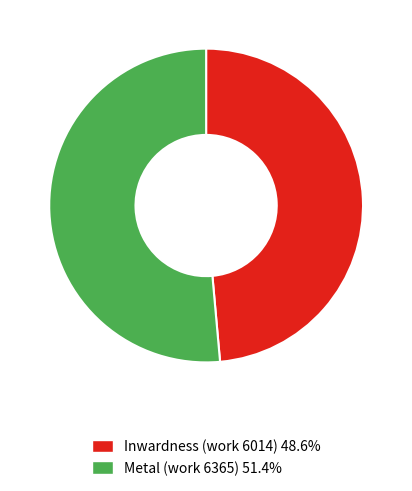

Is Metal (work 6365) 51.4% the majority of the pie?

Yes